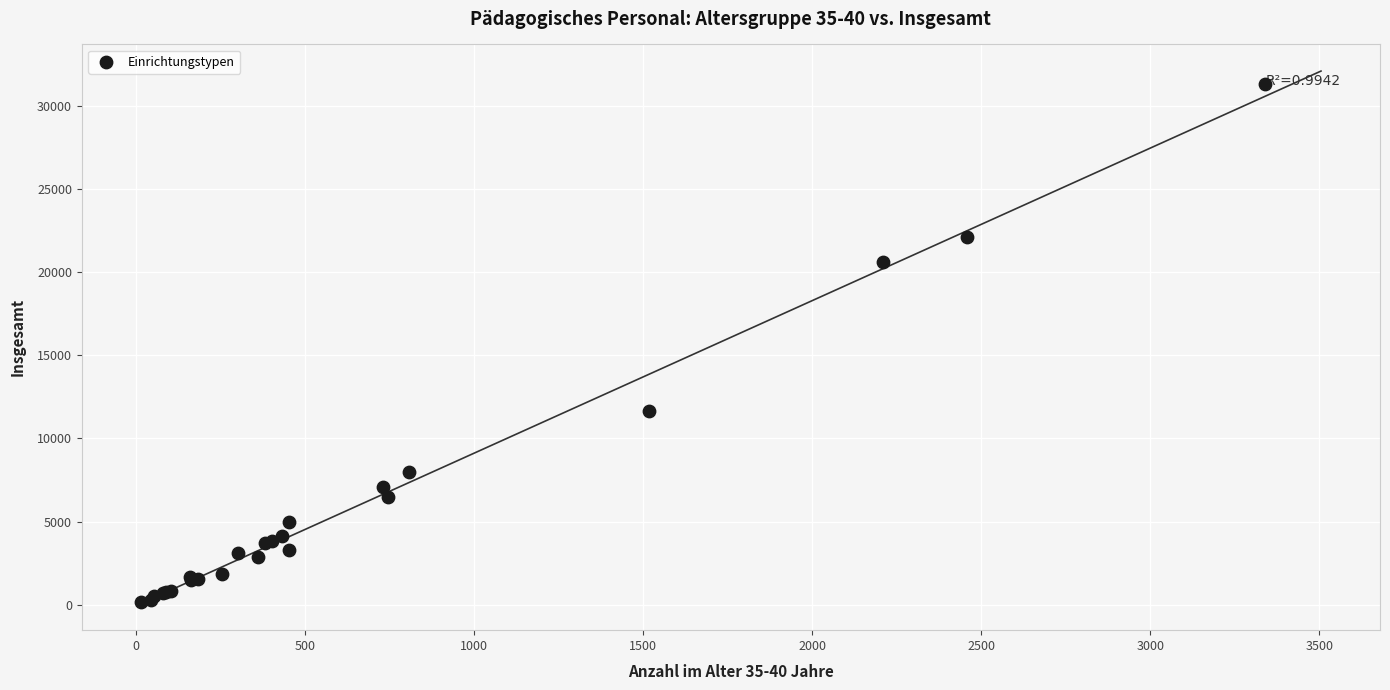

What Y value in the scatter plot is closest to 15751?

11682